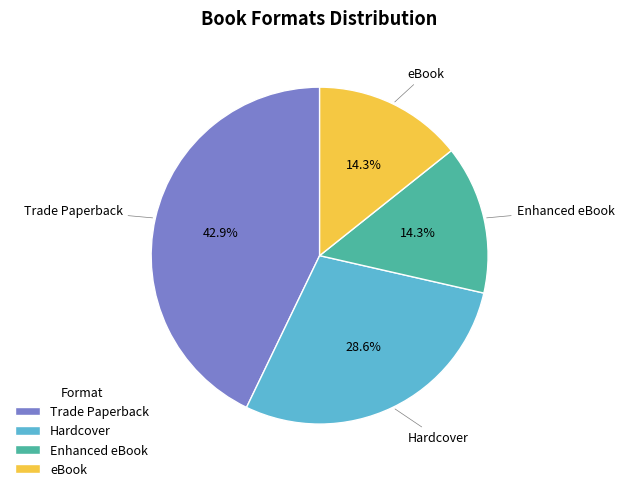

How many segments does this pie chart have?

4